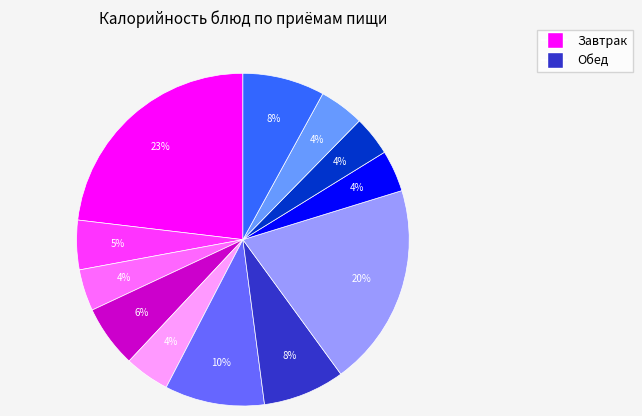

Is there a majority slice in this chart?

No